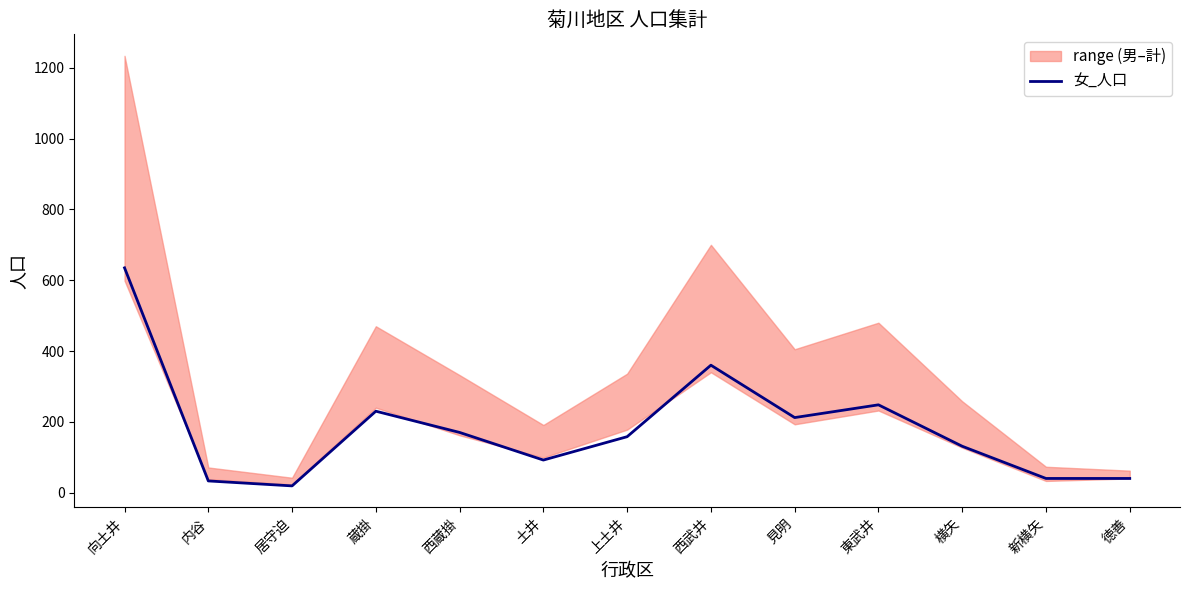

List the labels in order of value, smallest first.

居守迫, 内谷, 新横矢, 徳善, 土井, 横矢, 上土井, 西蔵掛, 見明, 蔵掛, 東武井, 西武井, 向土井